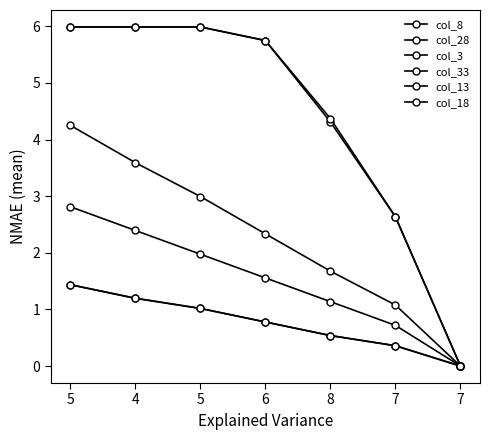

What is the total value across all series at 4?

20.4